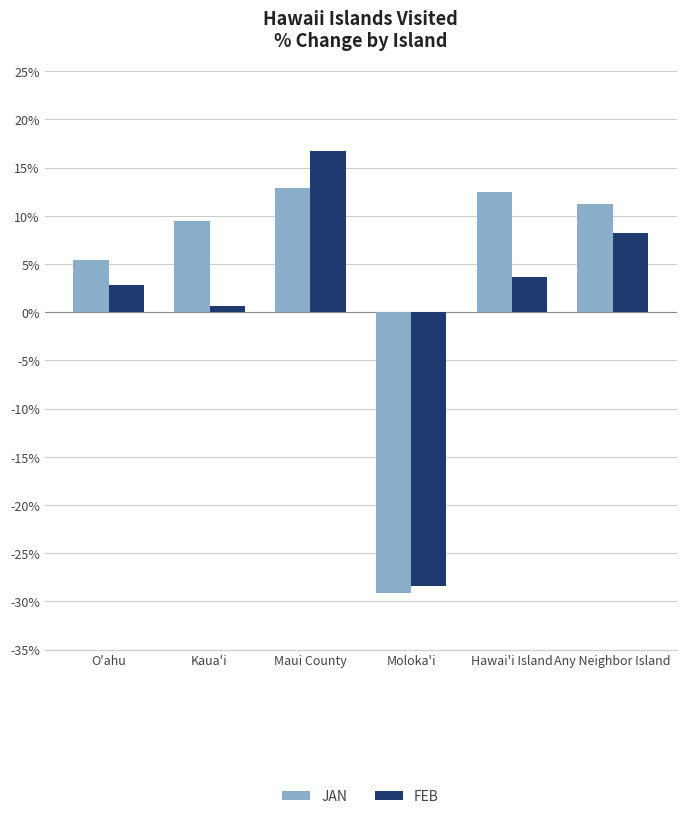

Reading left to right, list all the values displayed in this chart.

JAN: O'ahu=5.4	Kaua'i=9.5	Maui County=12.8	Moloka'i=-29.1	Hawai'i Island=12.5	Any Neighbor Island=11.2
FEB: O'ahu=2.8	Kaua'i=0.7	Maui County=16.7	Moloka'i=-28.4	Hawai'i Island=3.7	Any Neighbor Island=8.2